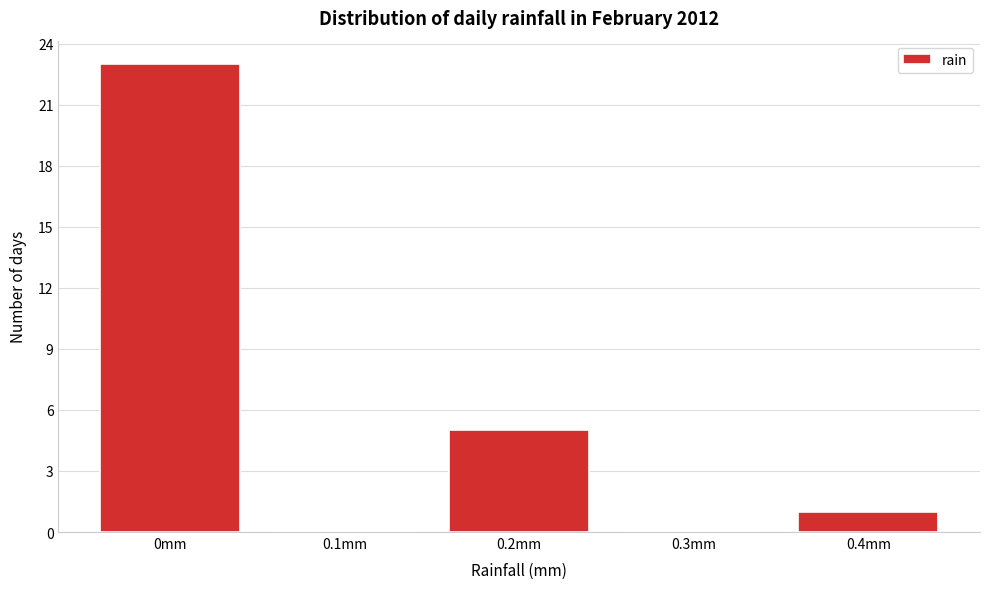

Reading left to right, list every bar in this chart as the range it spans on the x-axis followed by its height. The values are not printed on the chart, so give them approximately, as read against the axis.

-0.05 to 0.05: 23
0.05 to 0.15: 0
0.15 to 0.25: 5
0.25 to 0.35: 0
0.35 to 0.45: 1